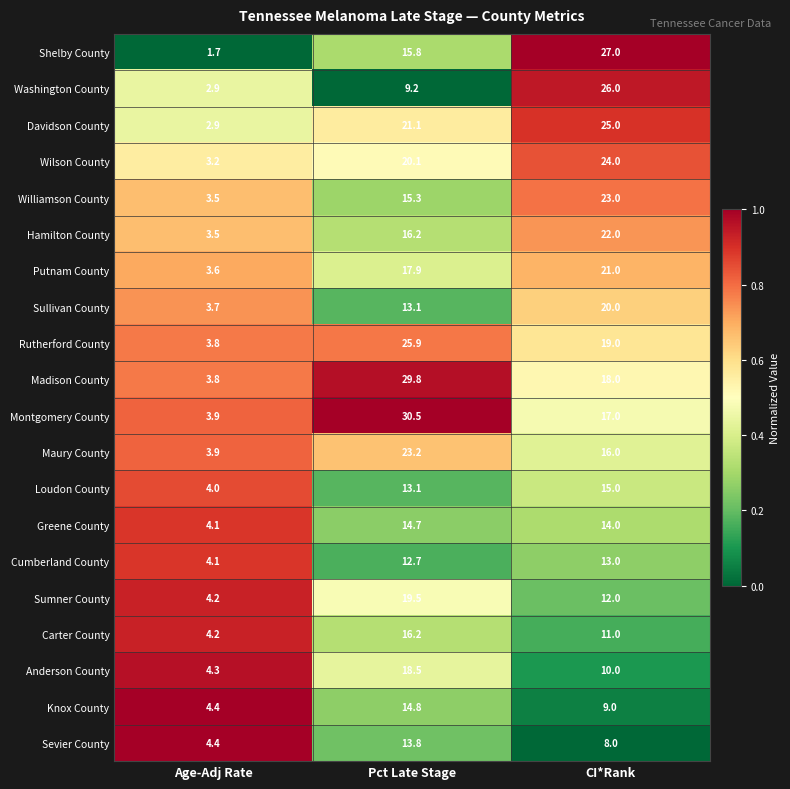

Which series has the largest total across all categories?

Madison County